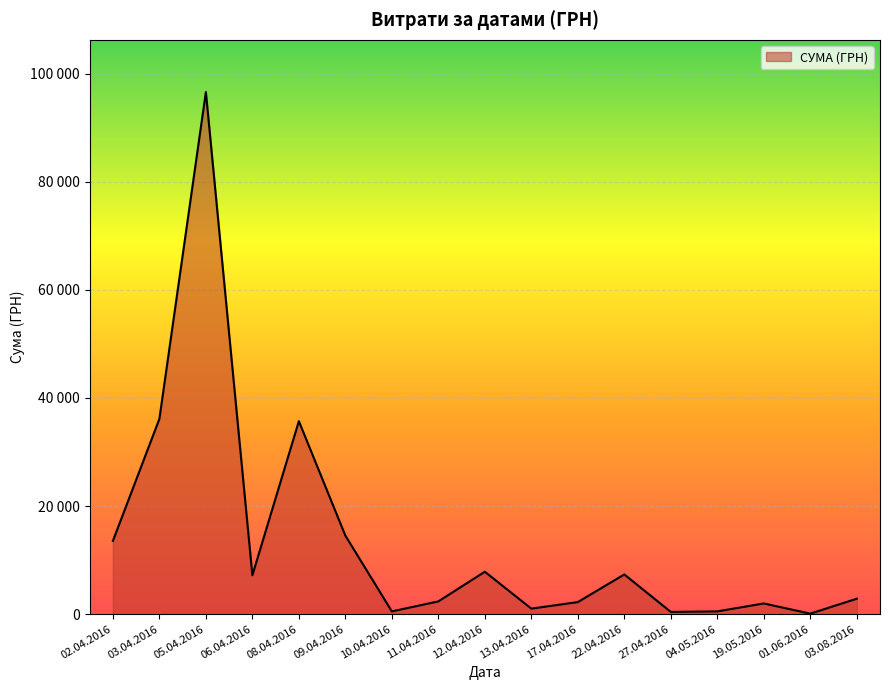

What is the greatest value displayed?

96136.6